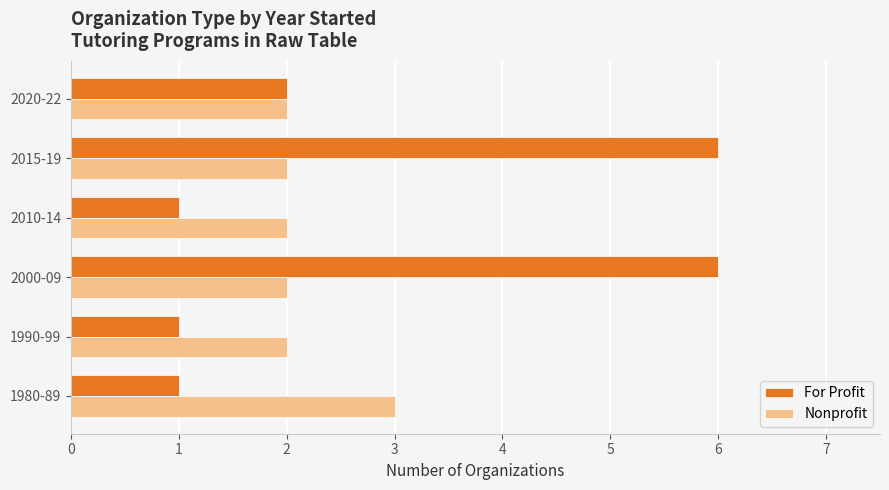

What is the difference between the highest and lowest values at 2015-19?

4